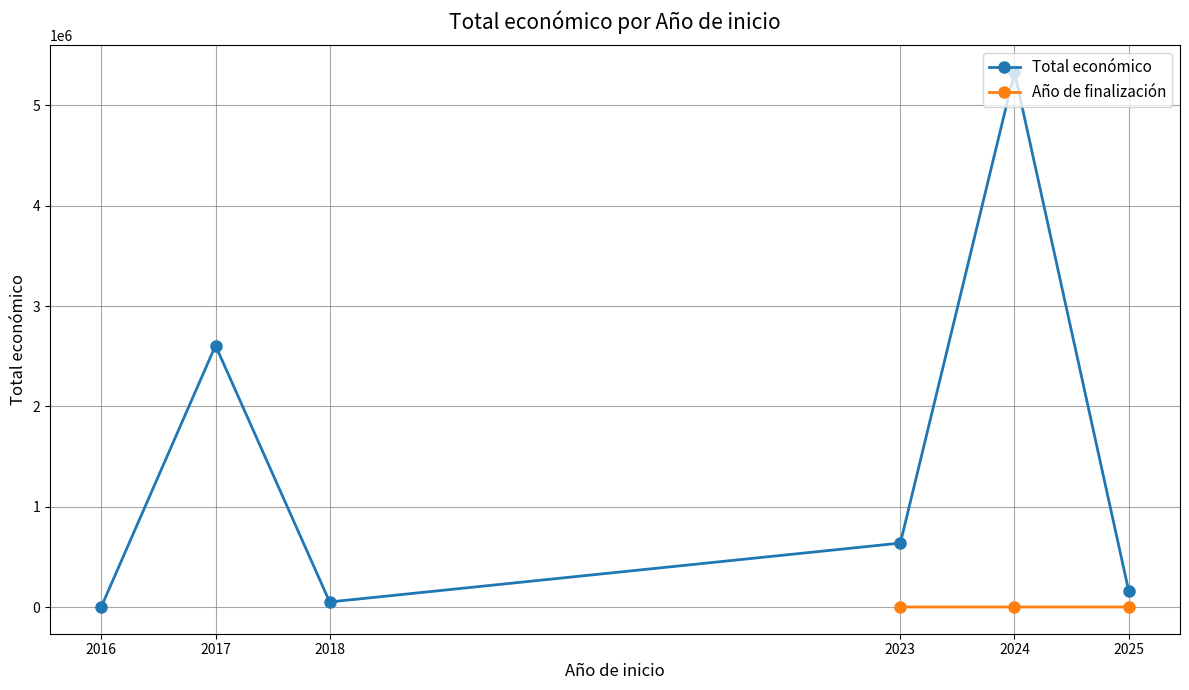

Does the chart display data point markers on the line(s)?

Yes